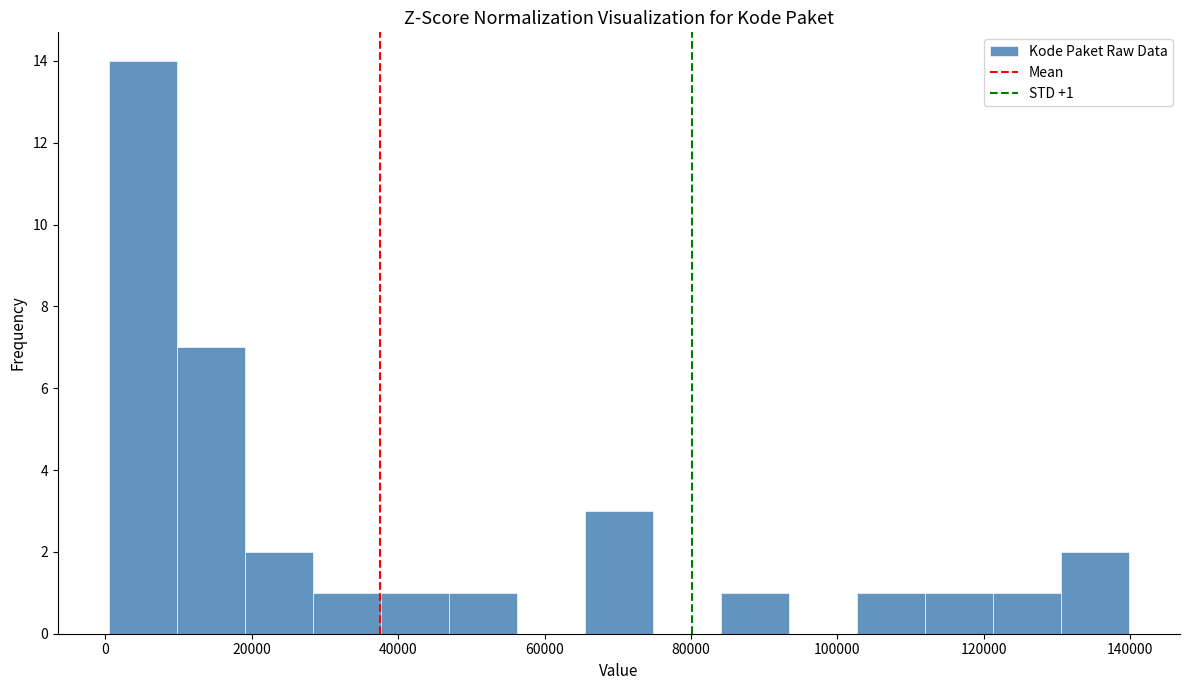

Which range on the x-axis has the tallest bar?

0 to 10000